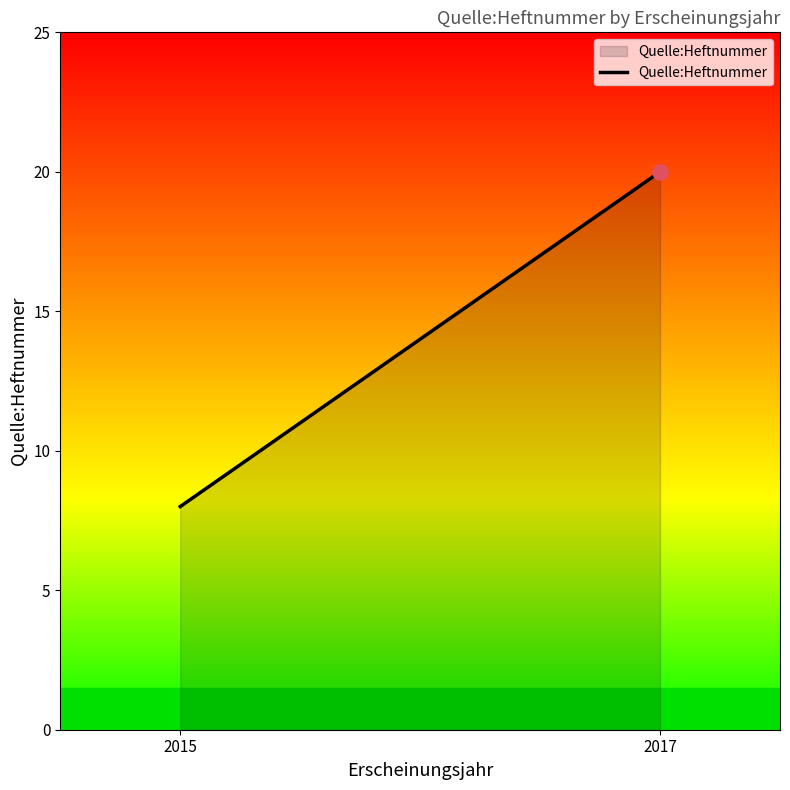

What is the ratio of the value at 2015 to the value at 2017?

0.4